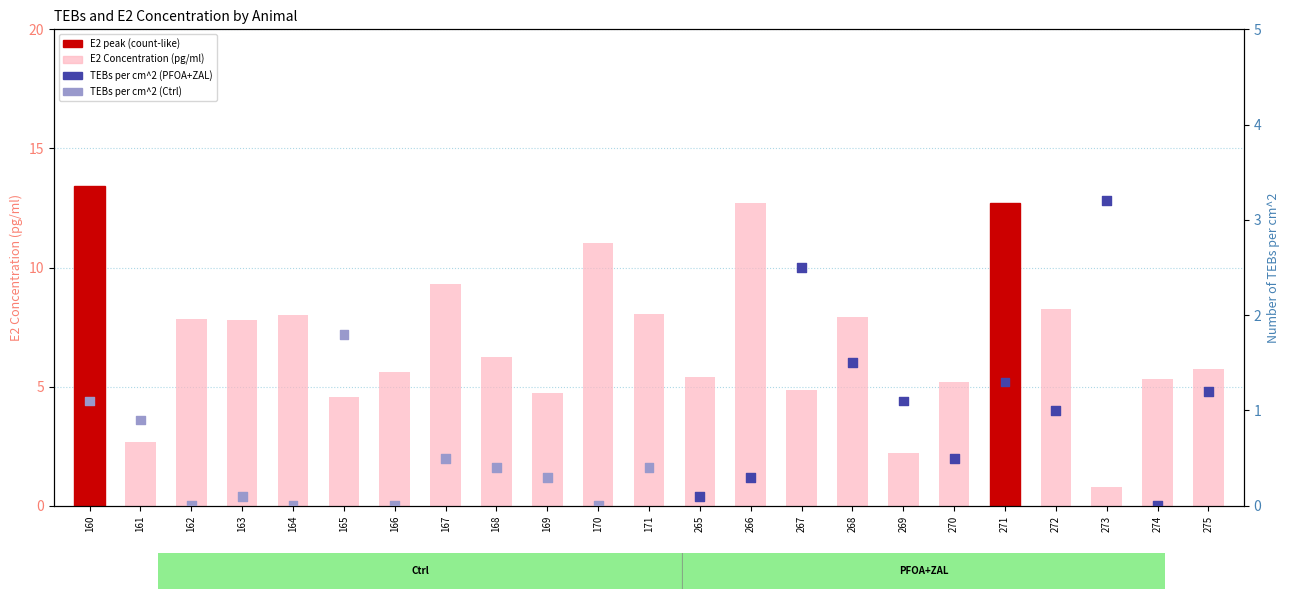

Which series contains the lowest Y value?

Number of TEBs per cm^2